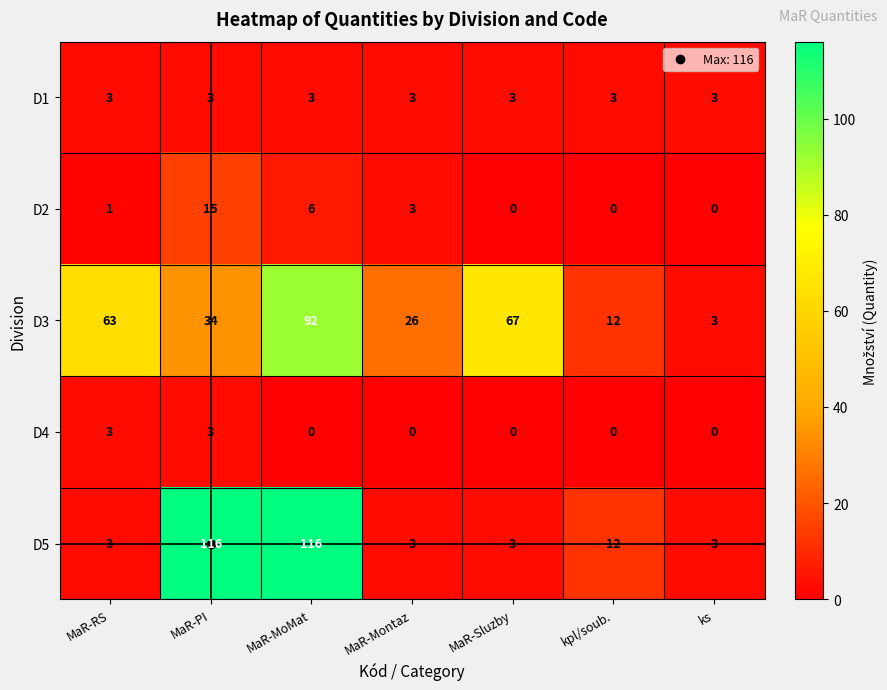

Is it true that D5 equals 3 at MaR-Montaz?

True